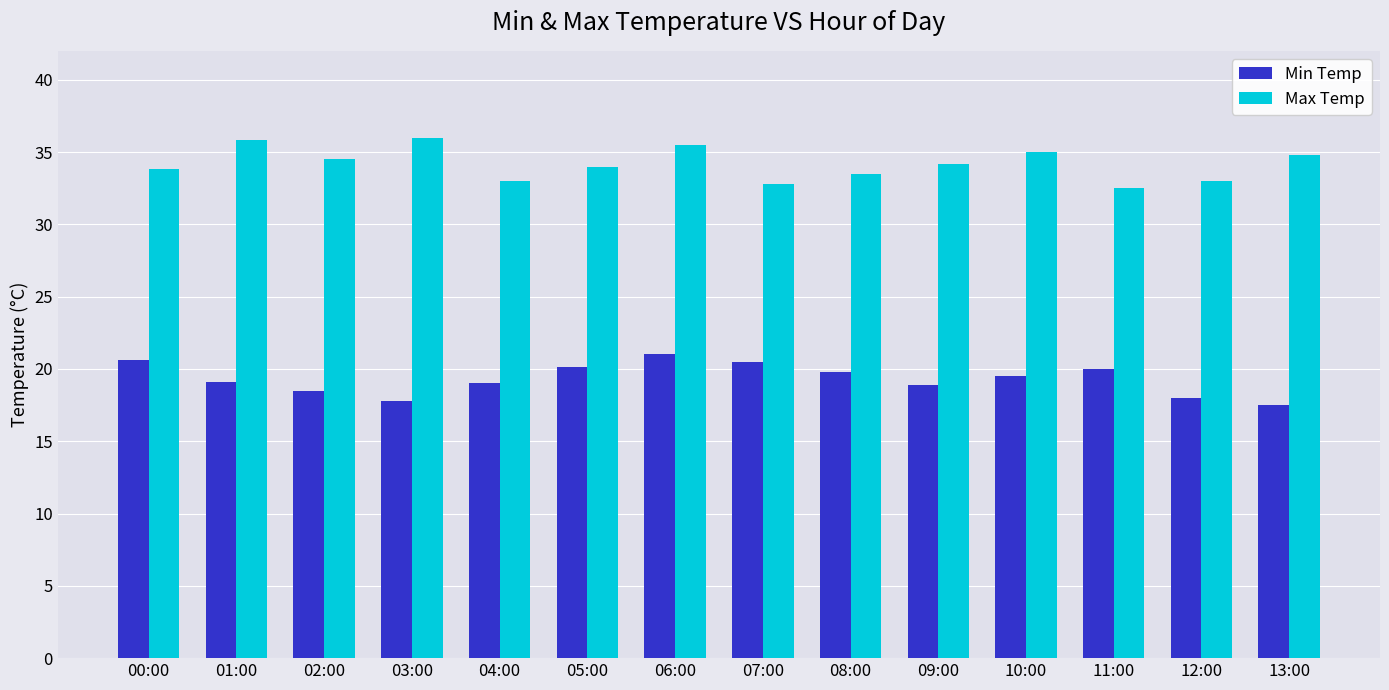

True or false: Min Temp has a value of 29.5 at 06:00.

False